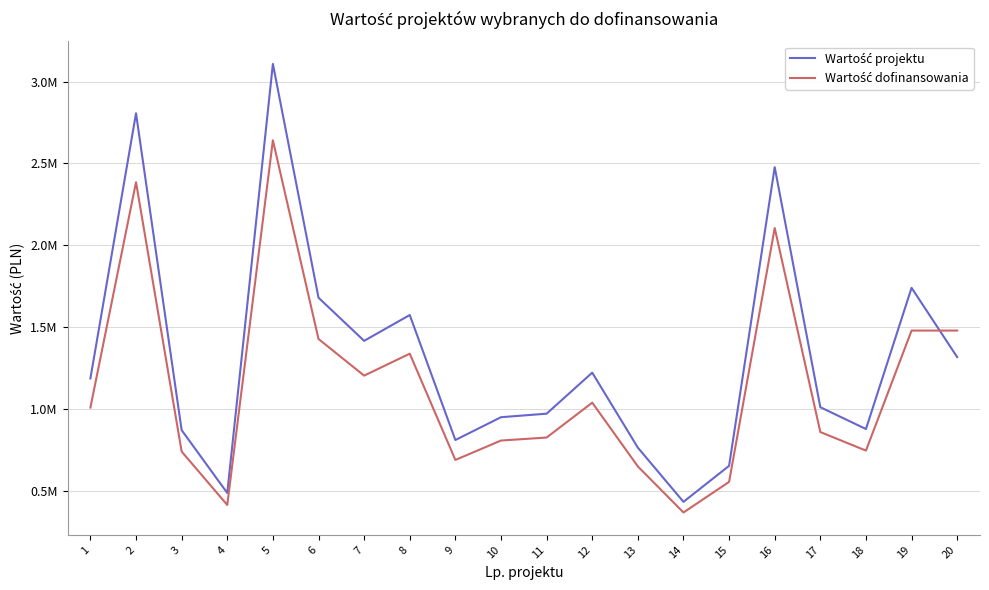

Reading left to right, list all the values displayed in this chart.

Wartość projektu: 1186988.9	2806400.0	871200.0	487400.0	3108000.0	1680100.0	1416599.8	1574417.9	810800.0	950200.0	971751.0	1222290.8	764319.9	433300.0	653049.9	2477350.4	1011249.8	878000.0	1740375.0	1317228.3
Wartość dofinansowania: 1008940.6	2385440.0	740520.0	414290.0	2641800.0	1428085.0	1204109.8	1338255.2	689180.0	807670.0	825988.4	1038947.2	649671.9	368305.0	555092.4	2105747.8	859562.3	746300.0	1479318.8	1479318.8